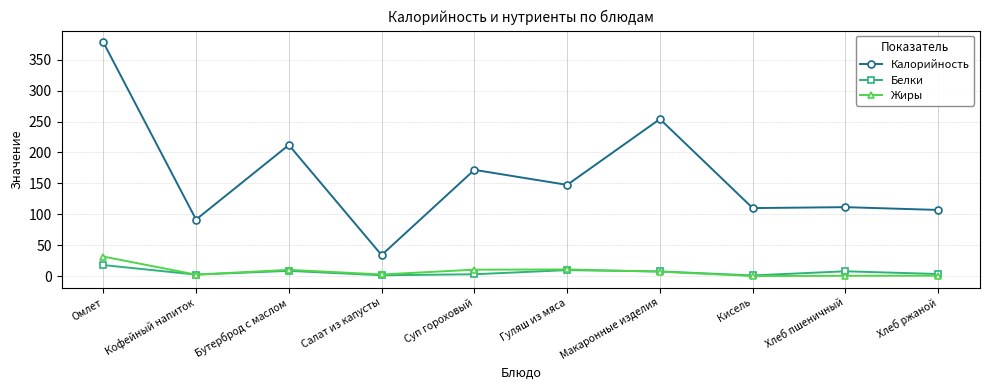

Which series has the largest total across all categories?

Калорийность